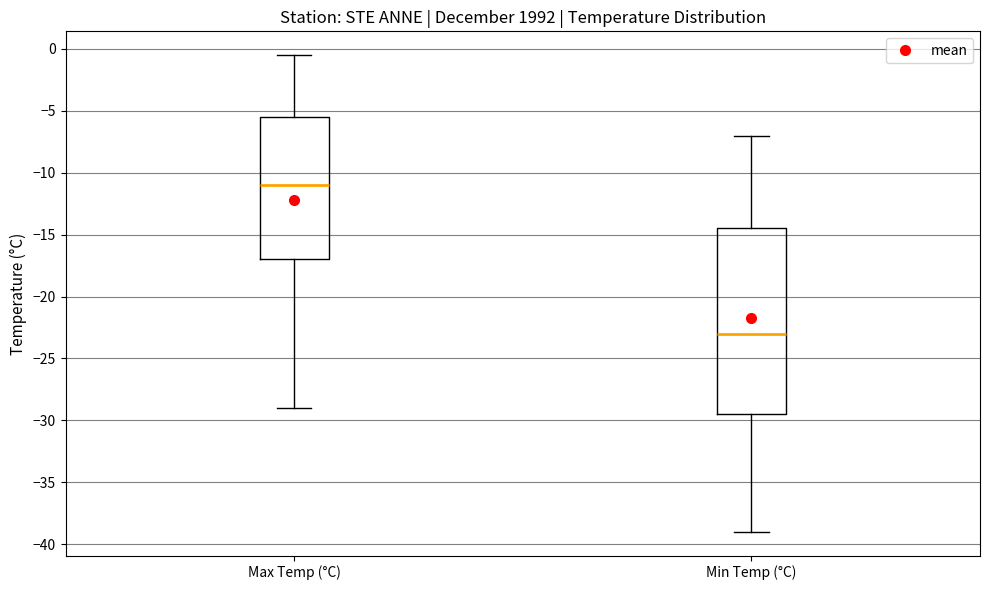

Comparing the boxes themselves (not the whiskers), which one is the tallest?

Min Temp (°C)